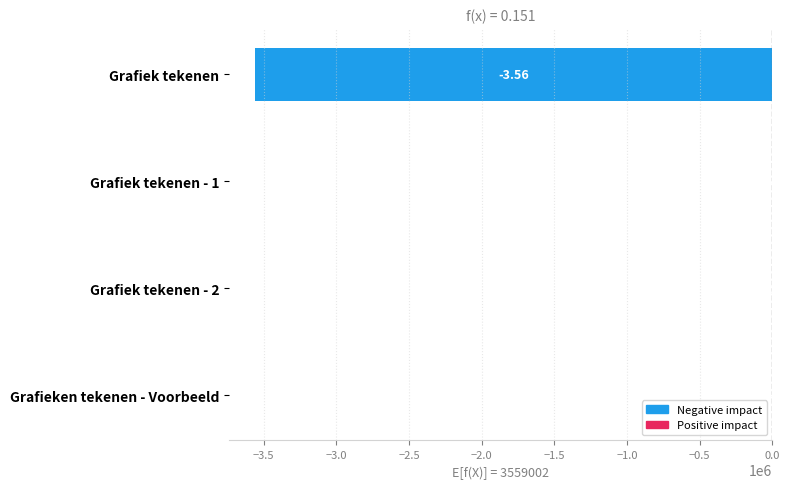

Which has a higher value, Grafieken tekenen - Voorbeeld or Grafiek tekenen?

Grafieken tekenen - Voorbeeld